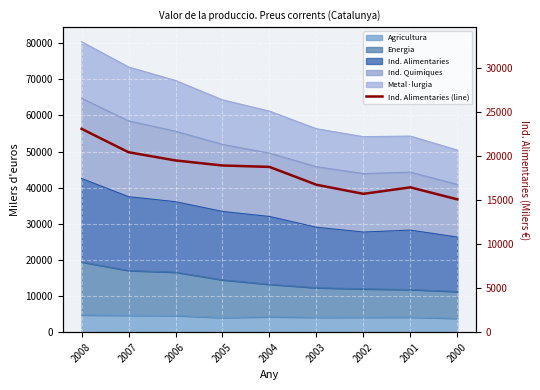

What is the value of the 4th point from the left?

18942